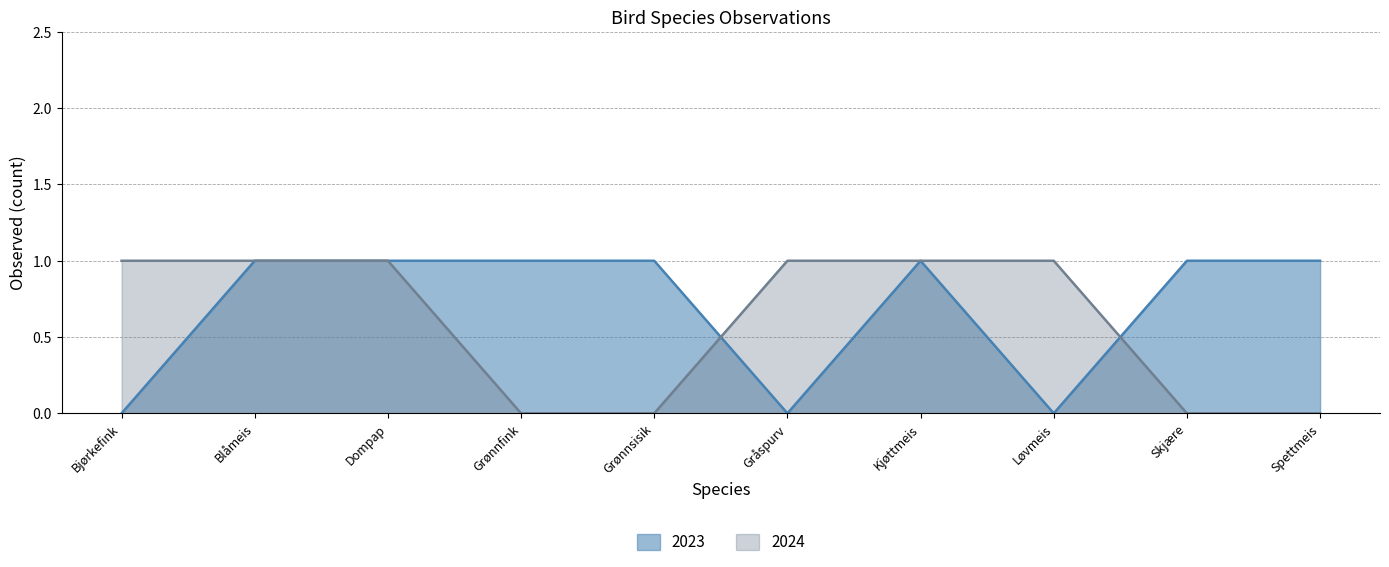

The value of 2024 at Grønnfink is 0. True or false?

True